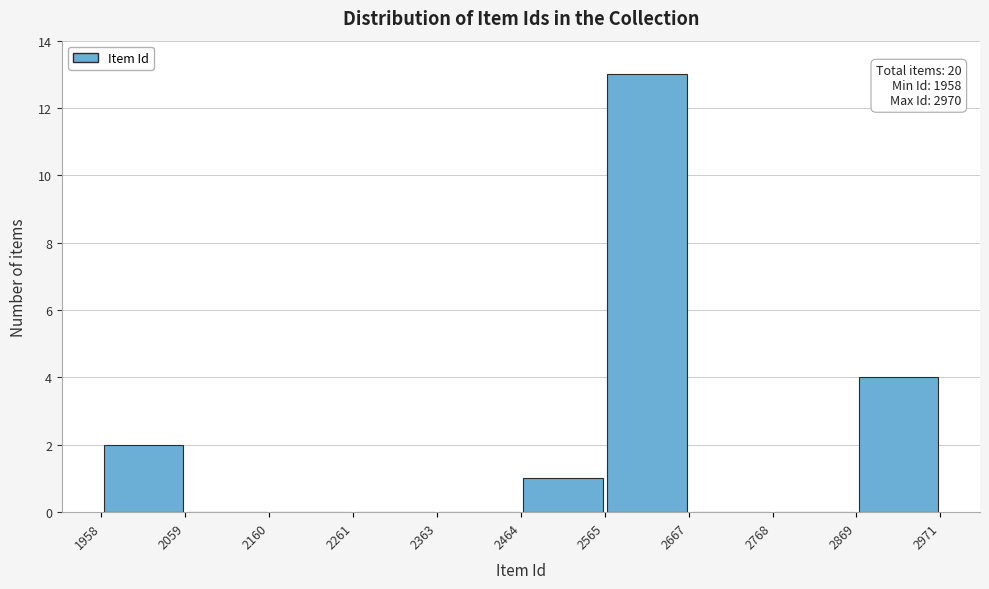

Which range on the x-axis has the tallest bar?

2565 to 2667